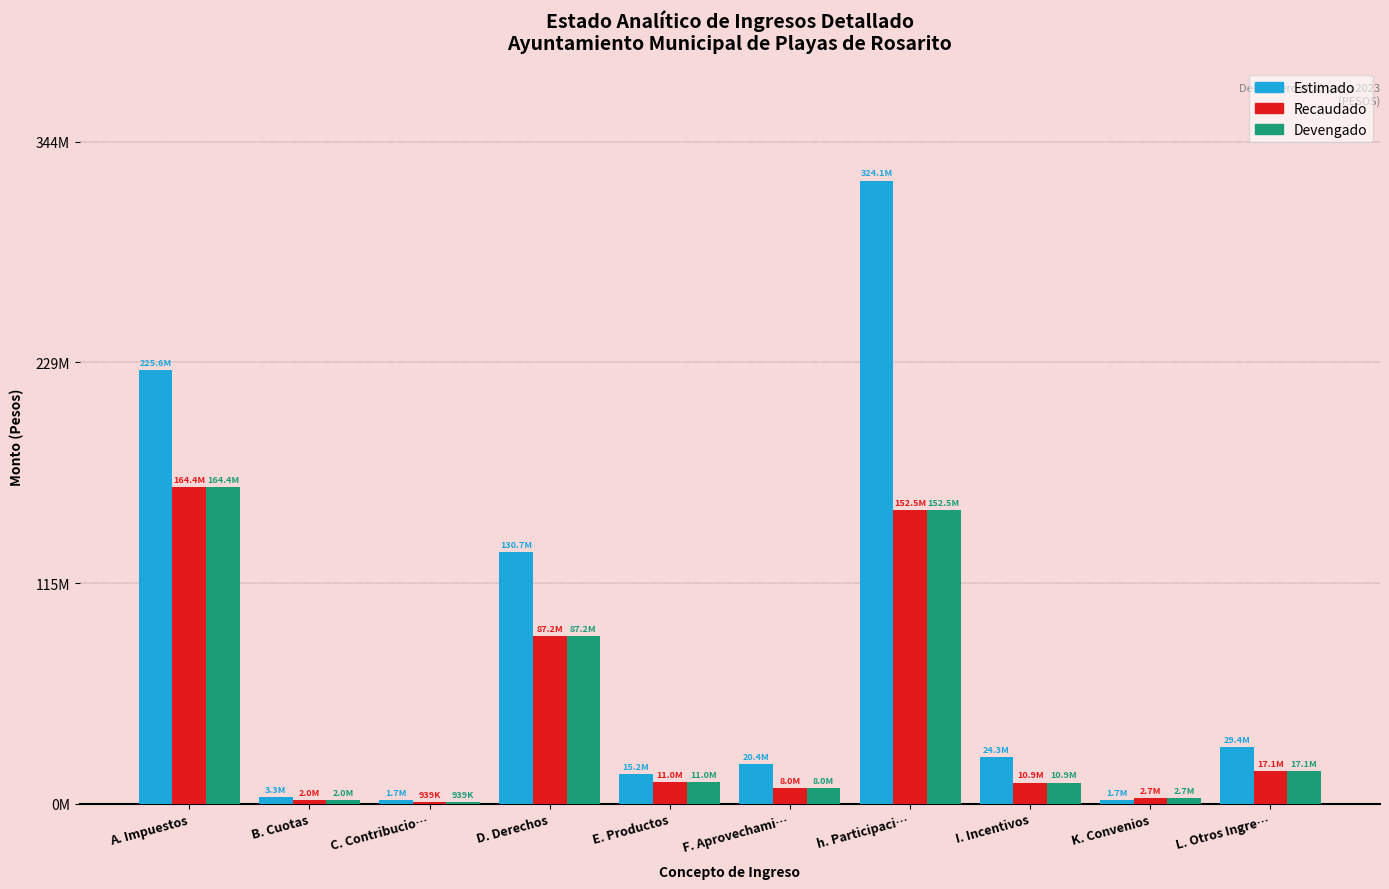

What is the difference between the Recaudado values at L. Otros Ingre… and A. Impuestos?

147303575.2